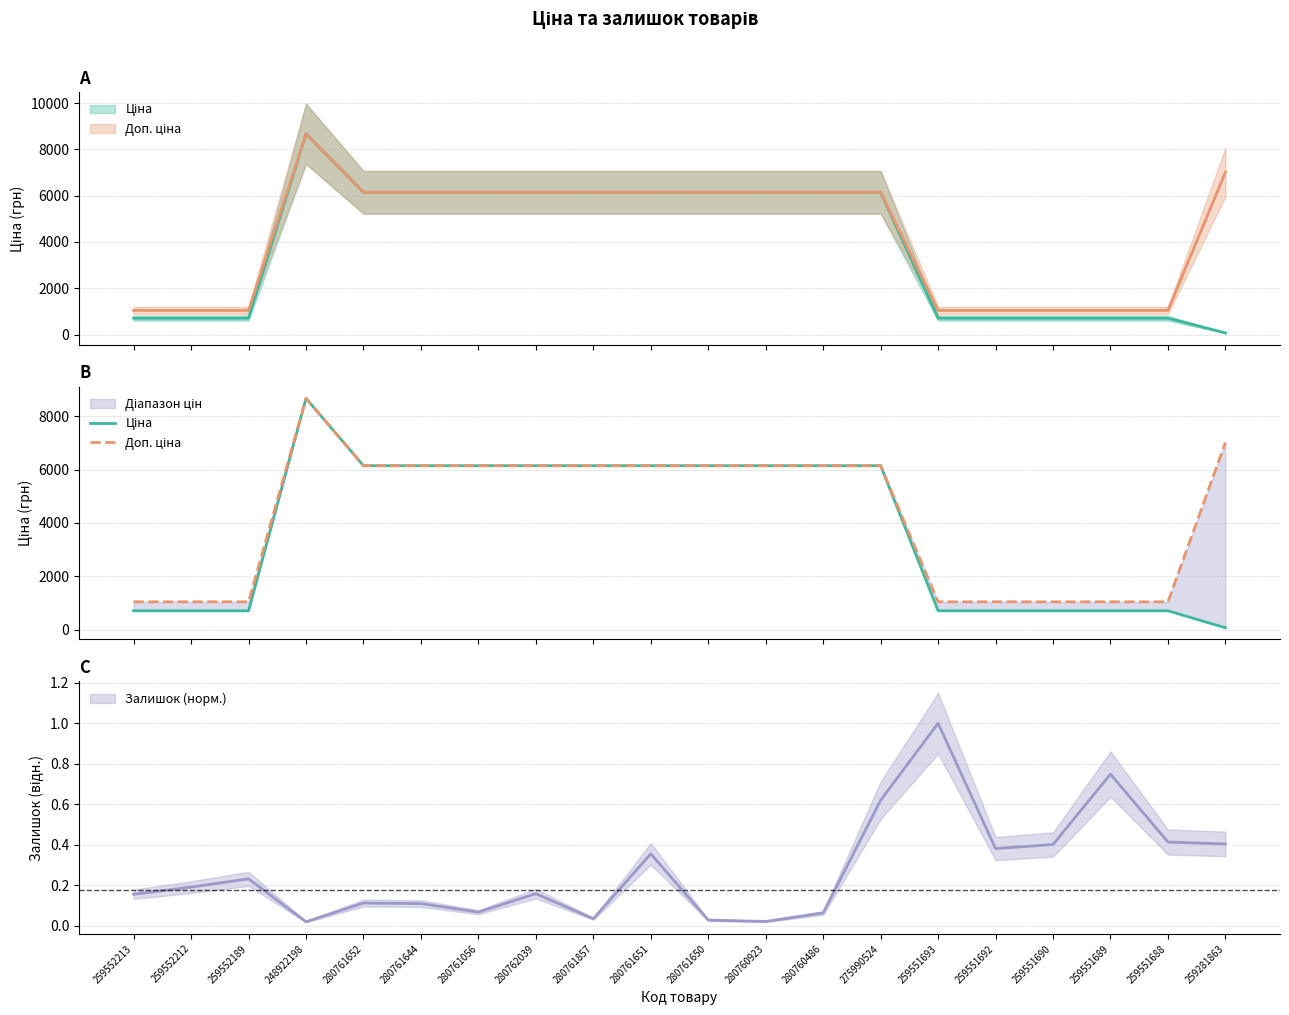

True or false: Ціна and Доп. ціна cross at least once.

False